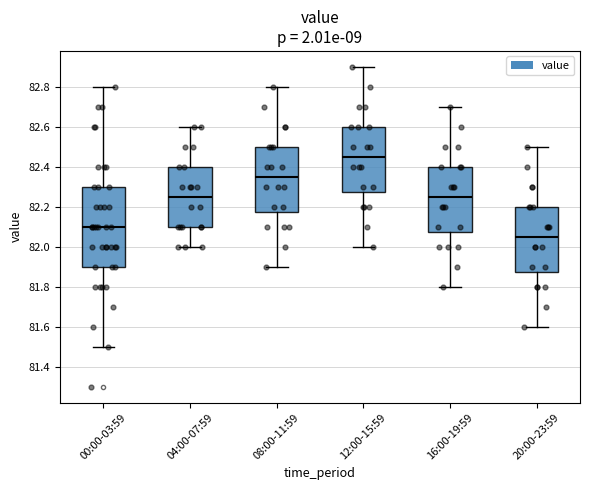

Which box is the tallest, from its lower edge to its upper edge?

00:00-03:59